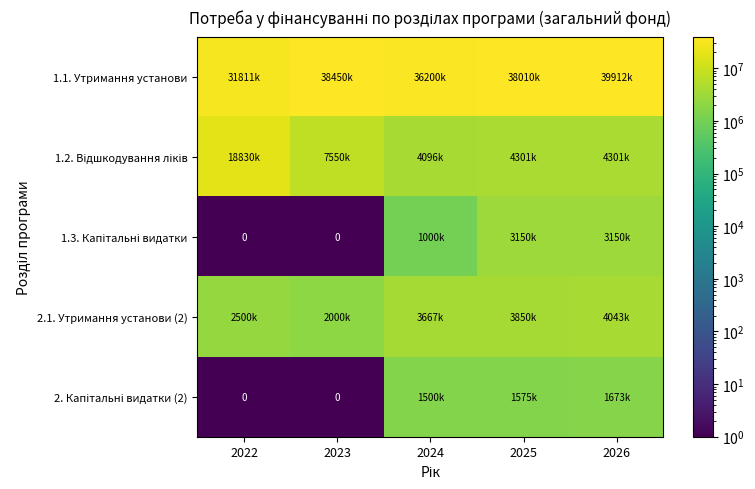

How many values in the 2. Капітальні видатки (2) series are below 1500000?

2